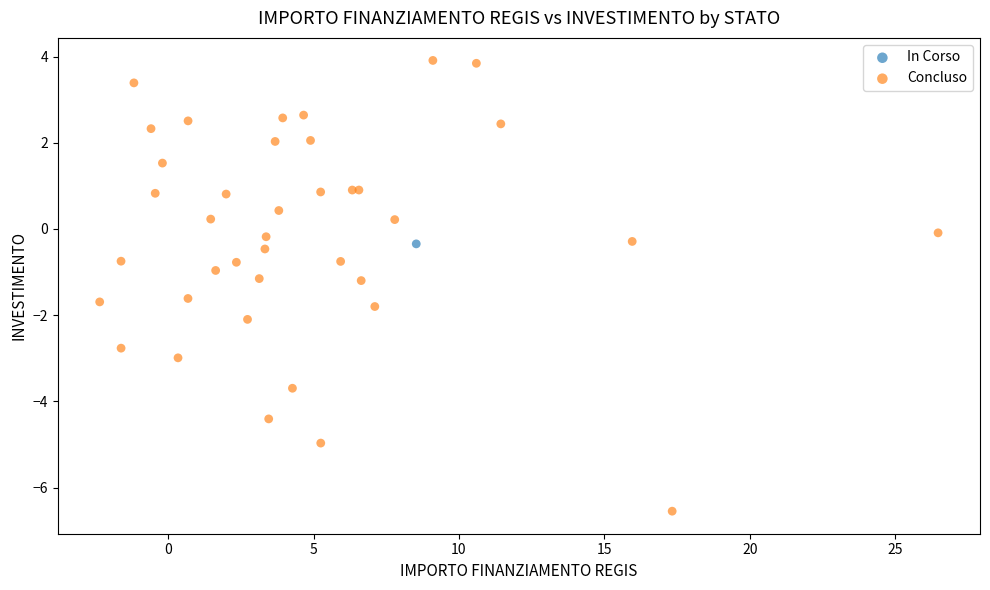

What are all the series names shown in the legend?

In Corso, Concluso